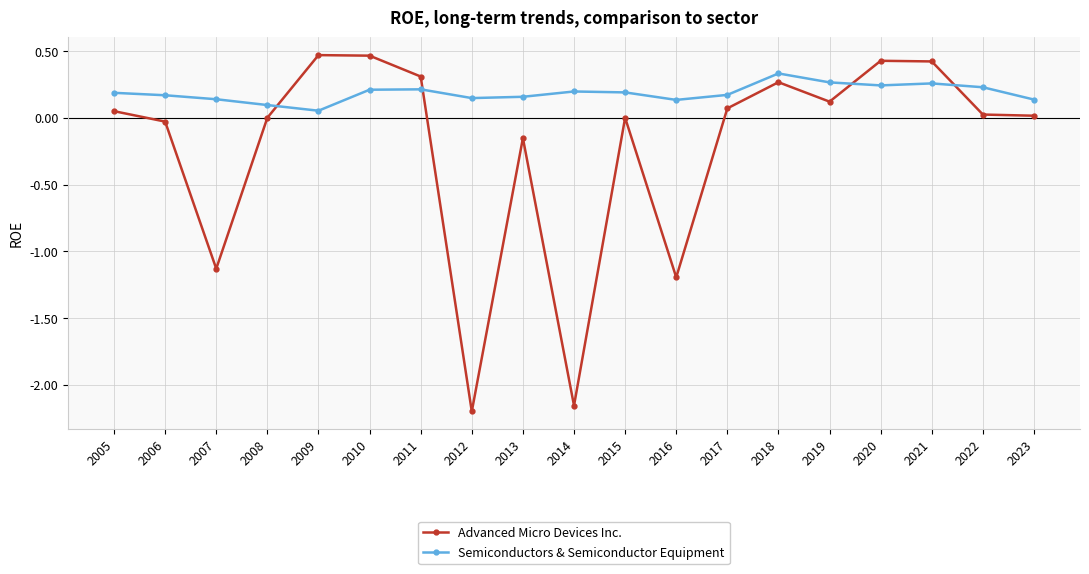

Count the number of categories in the chart.

19